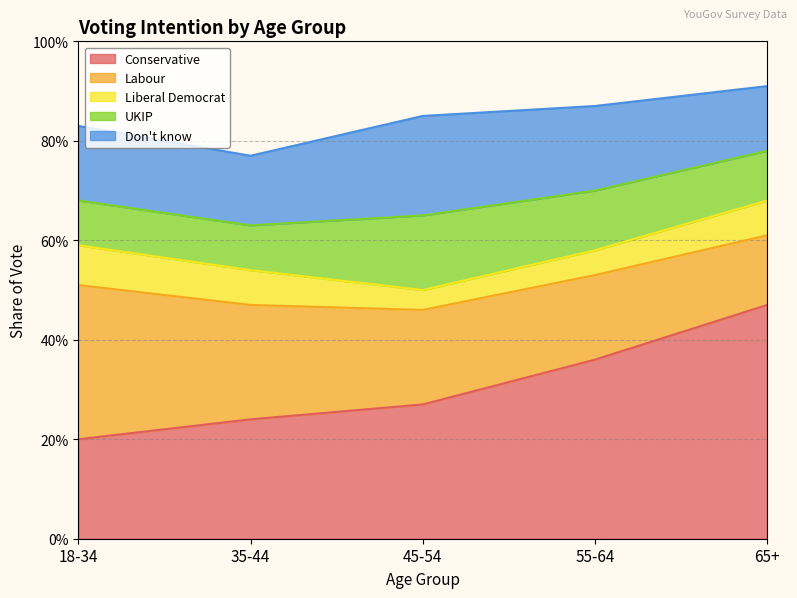

What is the label of the 4th point from the right?

35-44